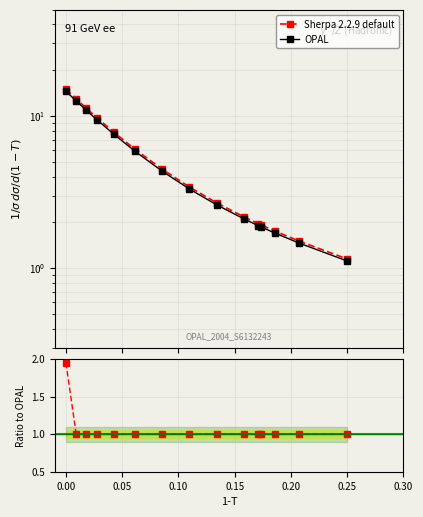

What is the minimum value for Sherpa 2.2.9 default?

1.0